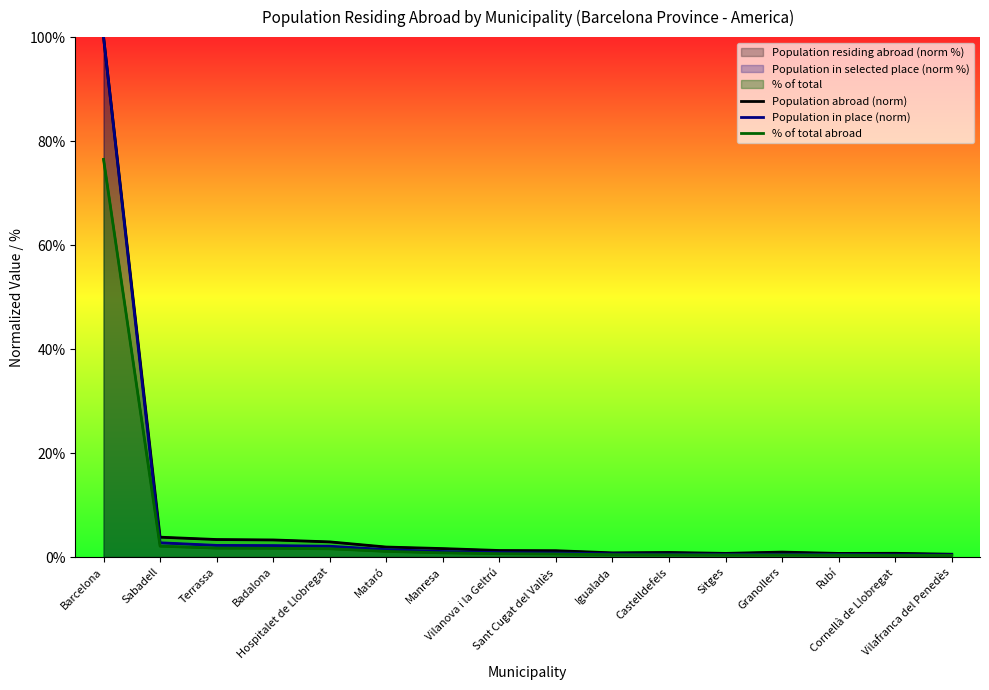

At which category does the chart reach its minimum across all series?

Vilafranca del Penedès